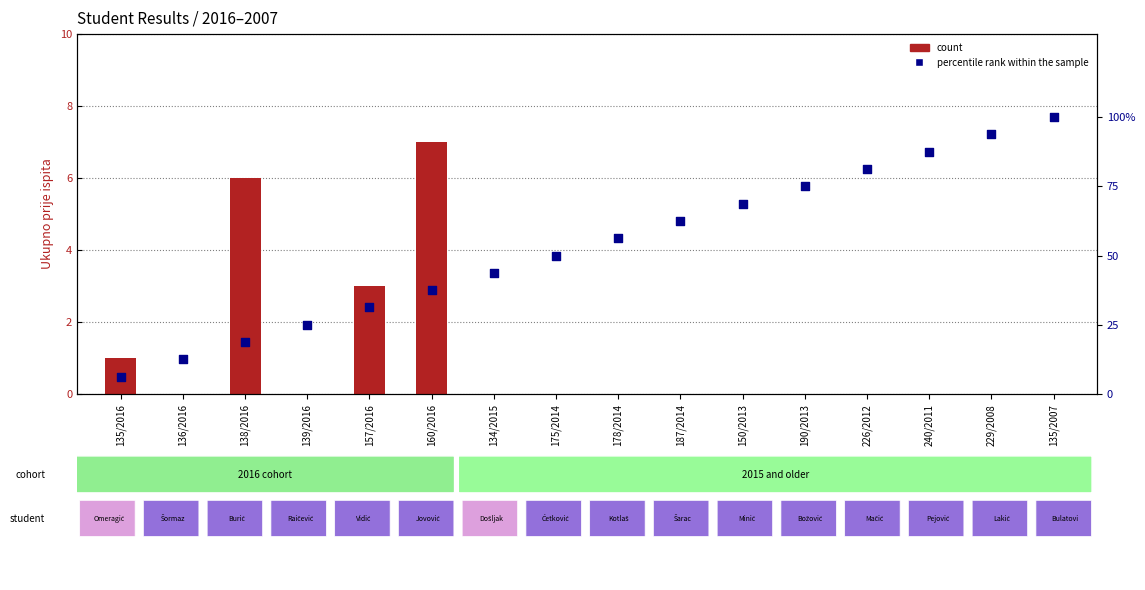

At which category is the sum across all series the highest?

135/2007